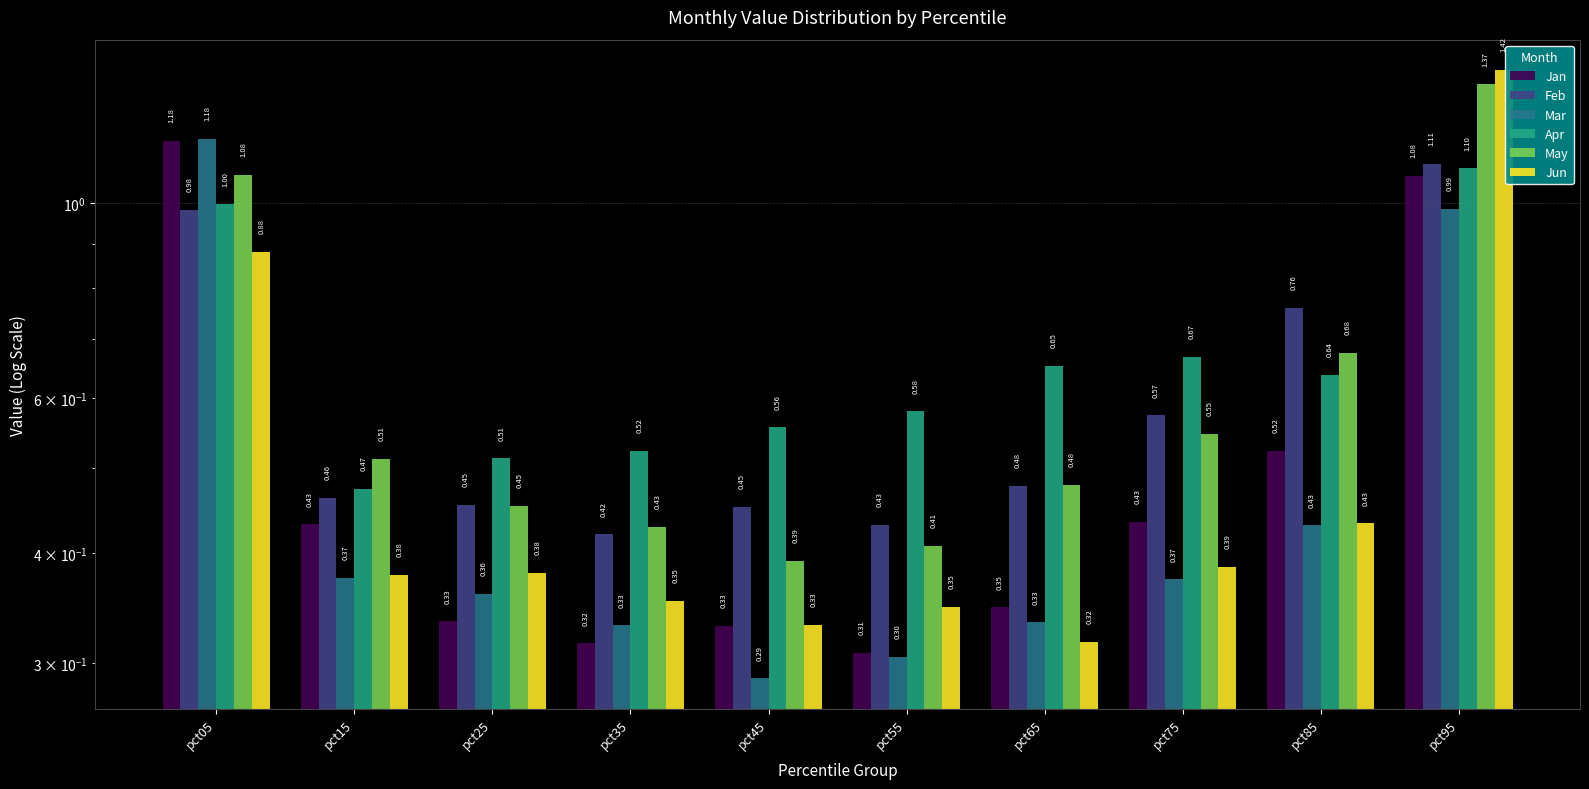

List the labels in order of Feb value, smallest first.

pct35, pct55, pct45, pct25, pct15, pct65, pct75, pct85, pct05, pct95